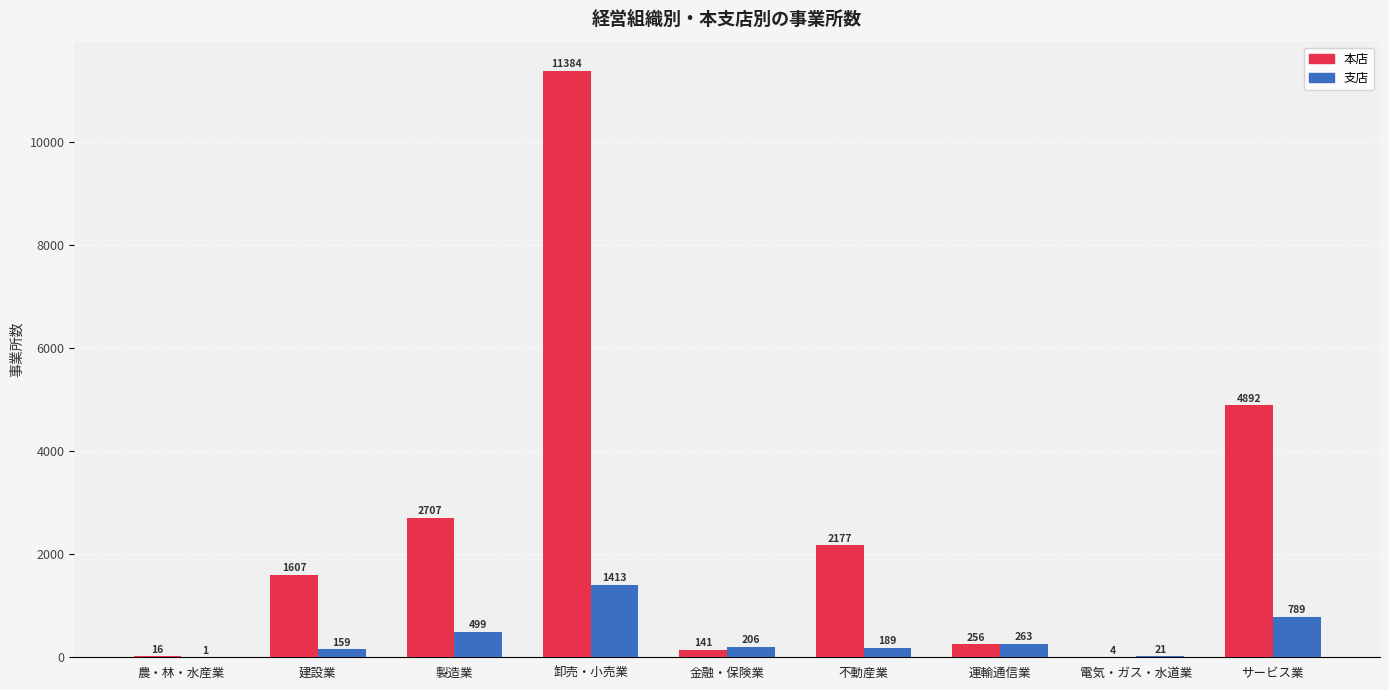

What are all the series names shown in the legend?

本店, 支店